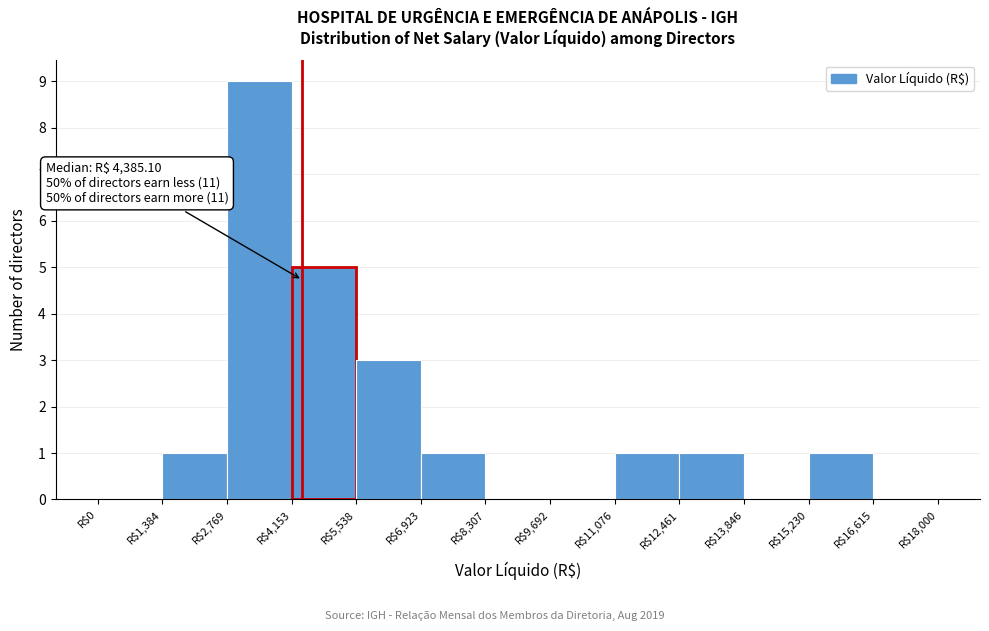

Which range on the x-axis has the tallest bar?

2800 to 4200